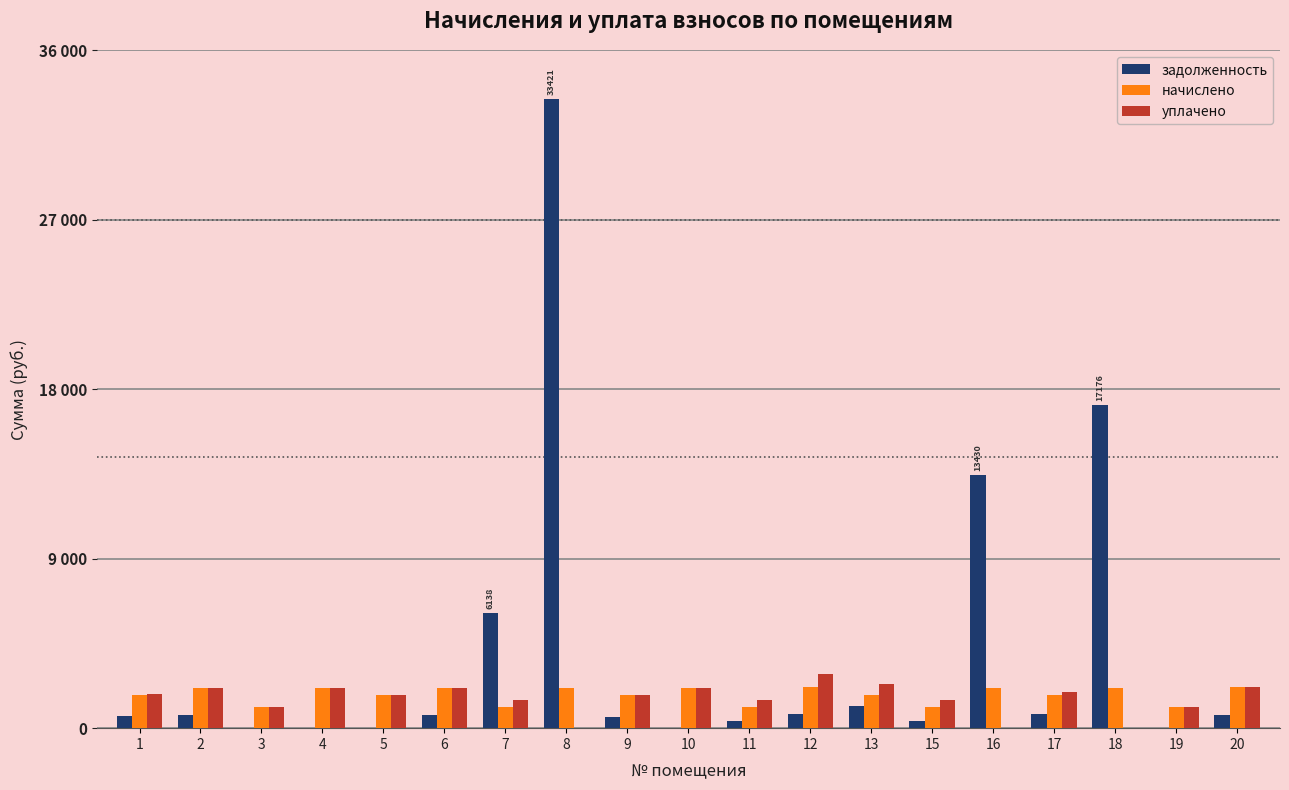

What value does the задолженность series have at 13?

1174.9